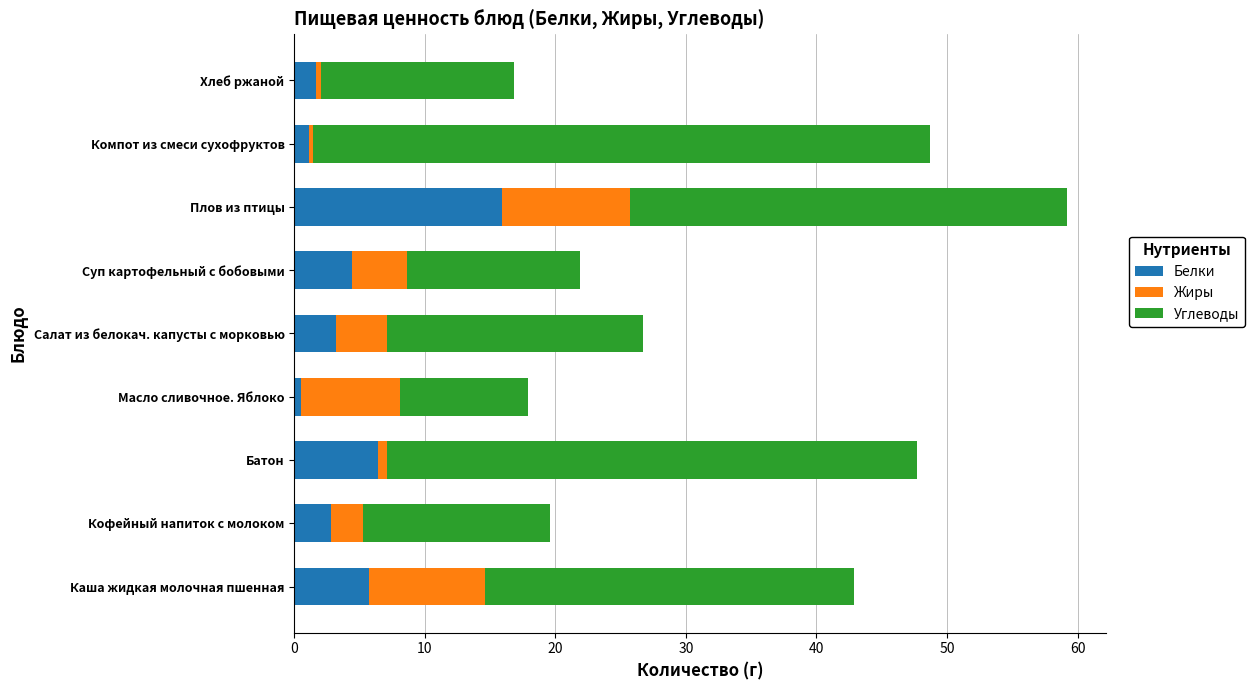

At which label does Белки reach its peak?

Плов из птицы